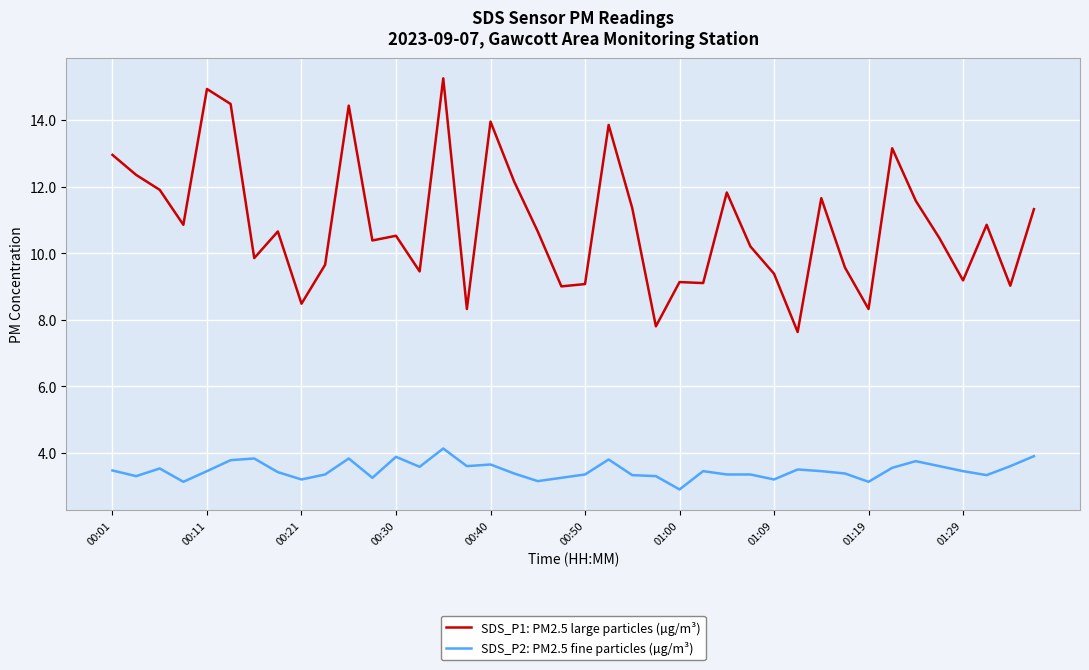

True or false: SDS_P2: PM2.5 fine particles (µg/m³) and SDS_P1: PM2.5 large particles (µg/m³) cross at least once.

False